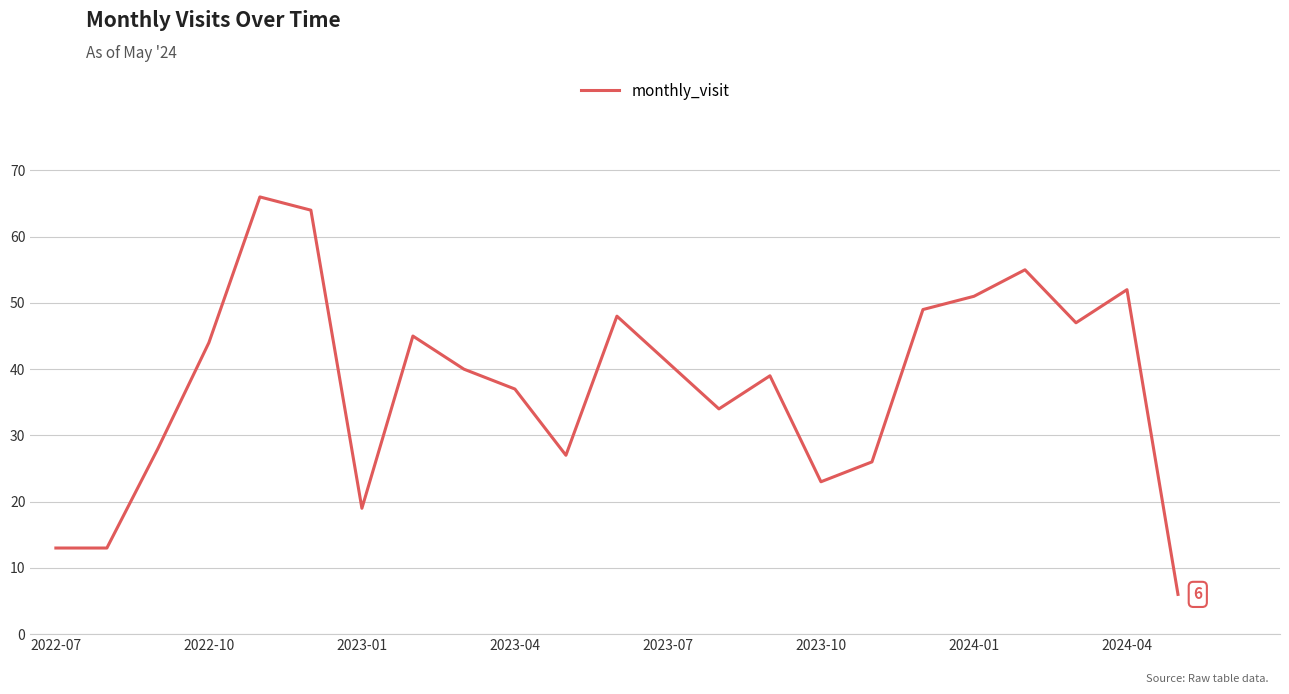

What is the maximum value shown in the chart?

66